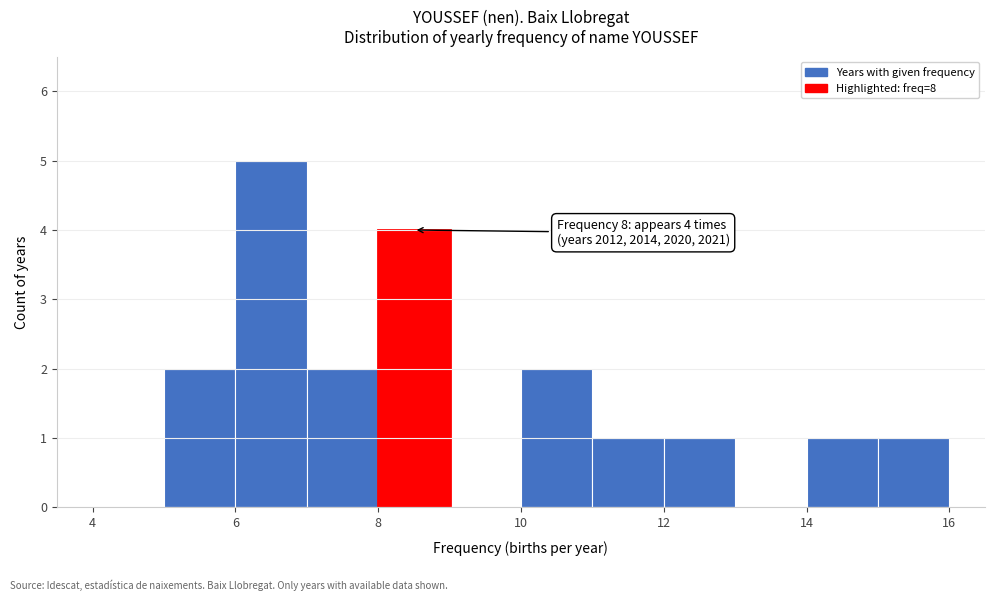

Over which range of the x-axis is the bar tallest?

6 to 7